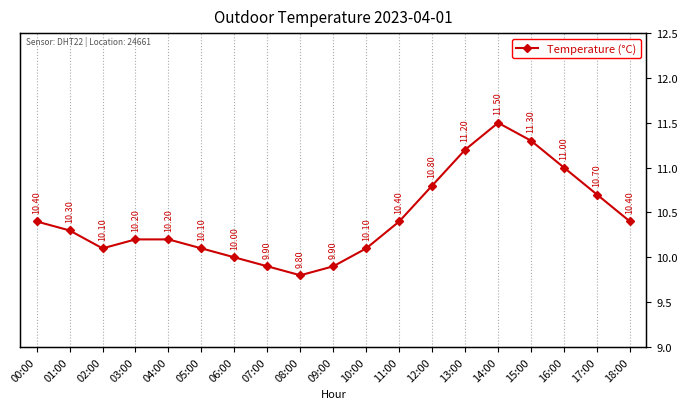

How many series are shown in this chart?

1